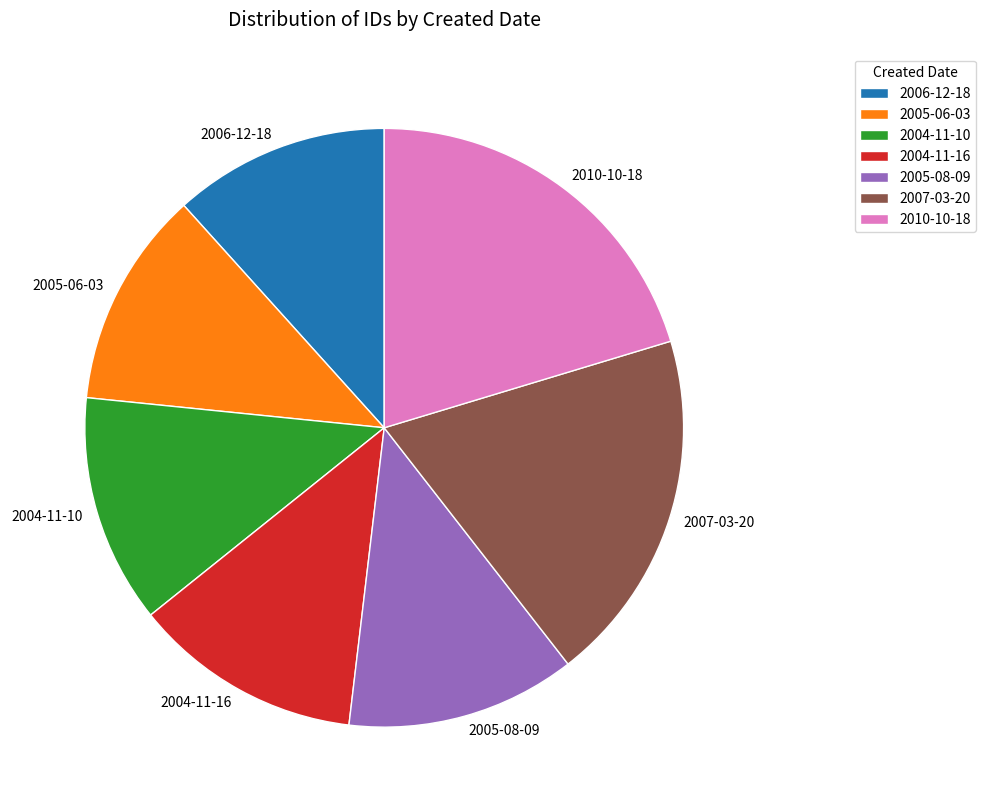

Does any single category account for the majority?

No